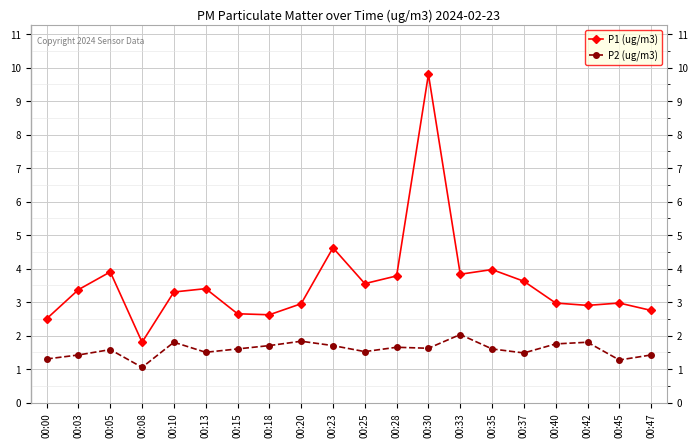

Does the chart have visible grid lines?

Yes